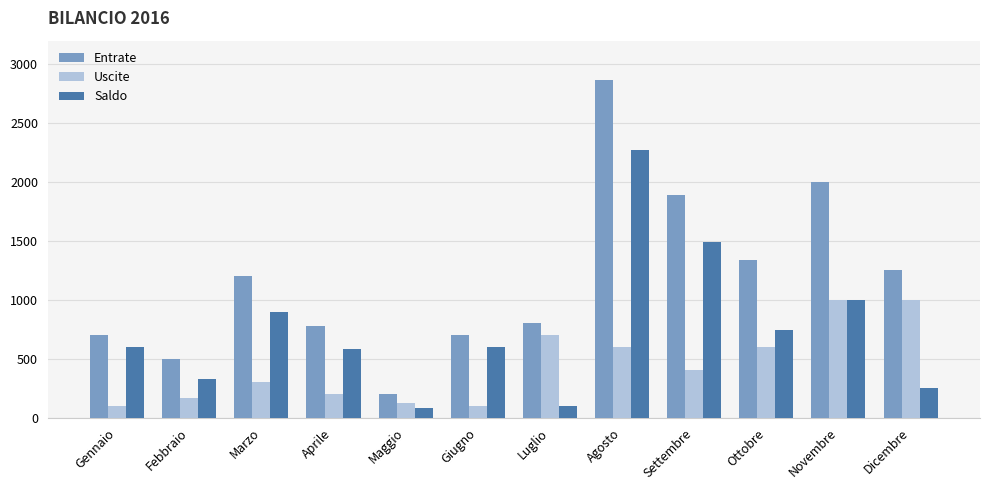

Rank the series by their average value, from highest to lowest.

Entrate, Saldo, Uscite